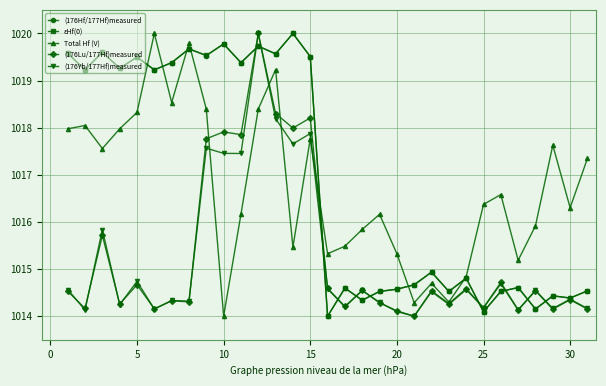

True or false: (176Yb/177Hf)measured has more than 1 interior local peaks.

True